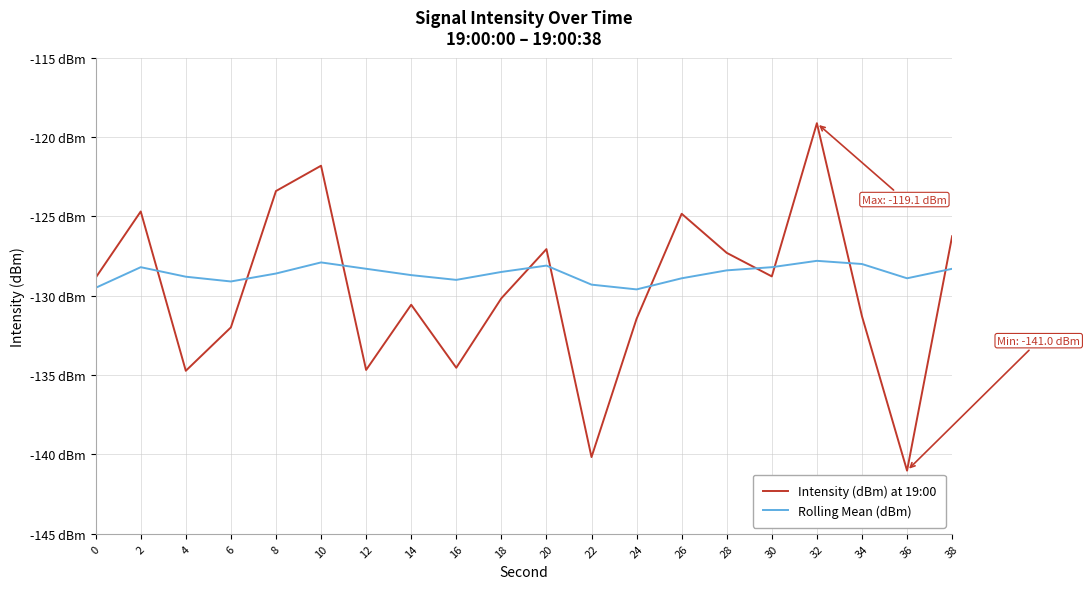

Is it true that Intensity (dBm) at 19:00 equals -198.0 at 32?

False